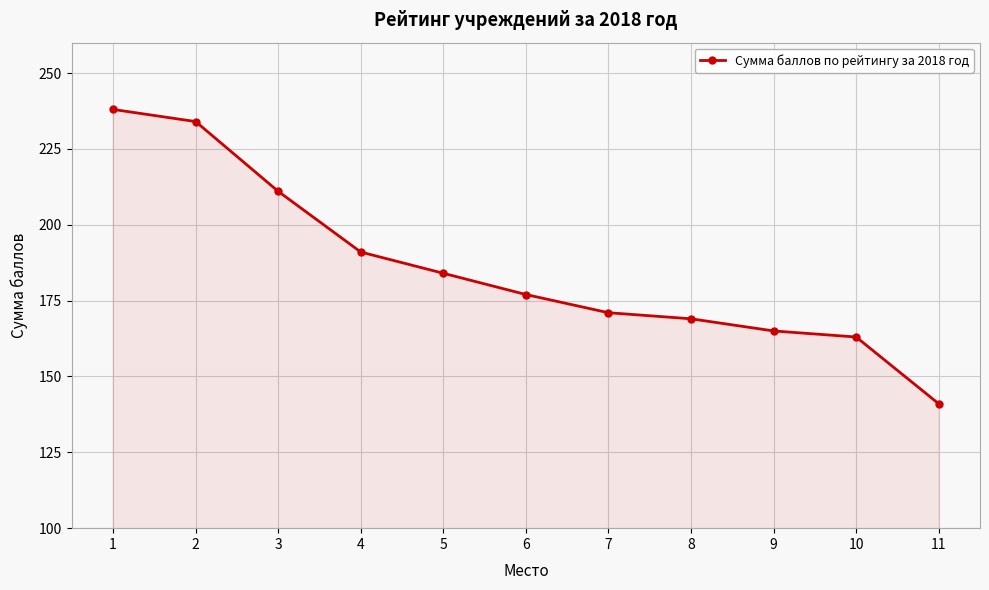

What is the change in value from 9 to 11?

-24